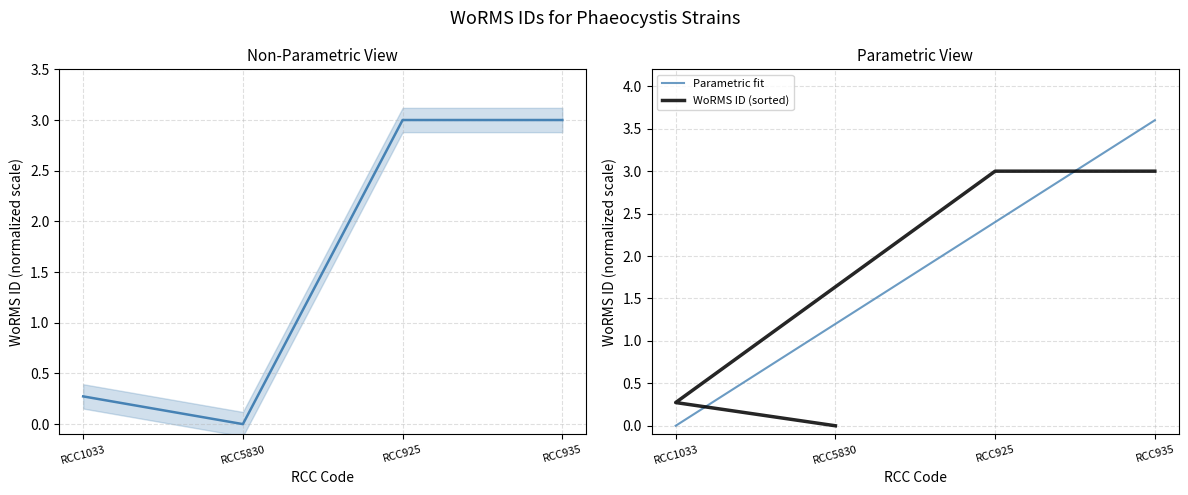

How many points are lower than both their immediate neighbors (excluding endpoints)?

1